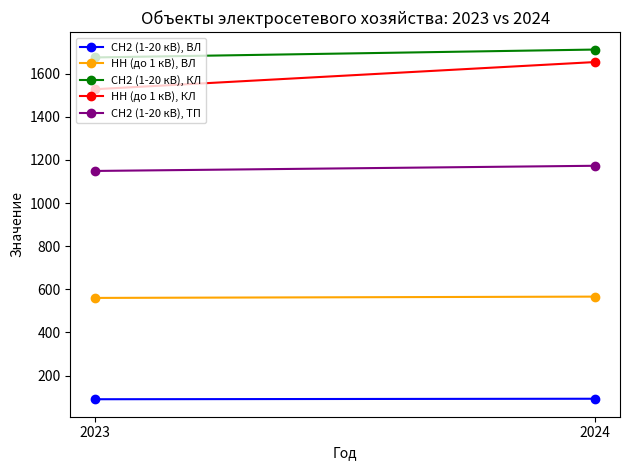

What is the sum of all СН2 (1-20 кВ), ВЛ values?

182.1